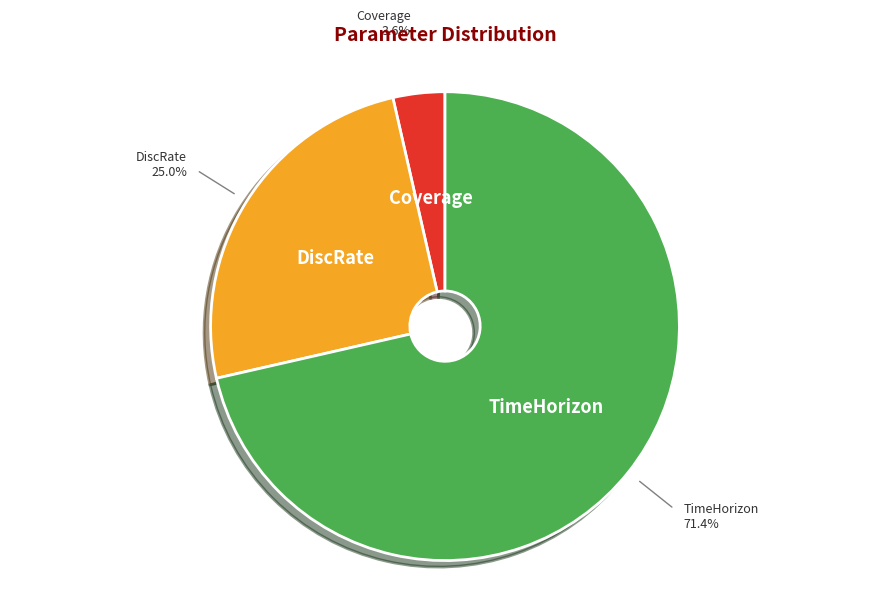

How many segments does this pie chart have?

3